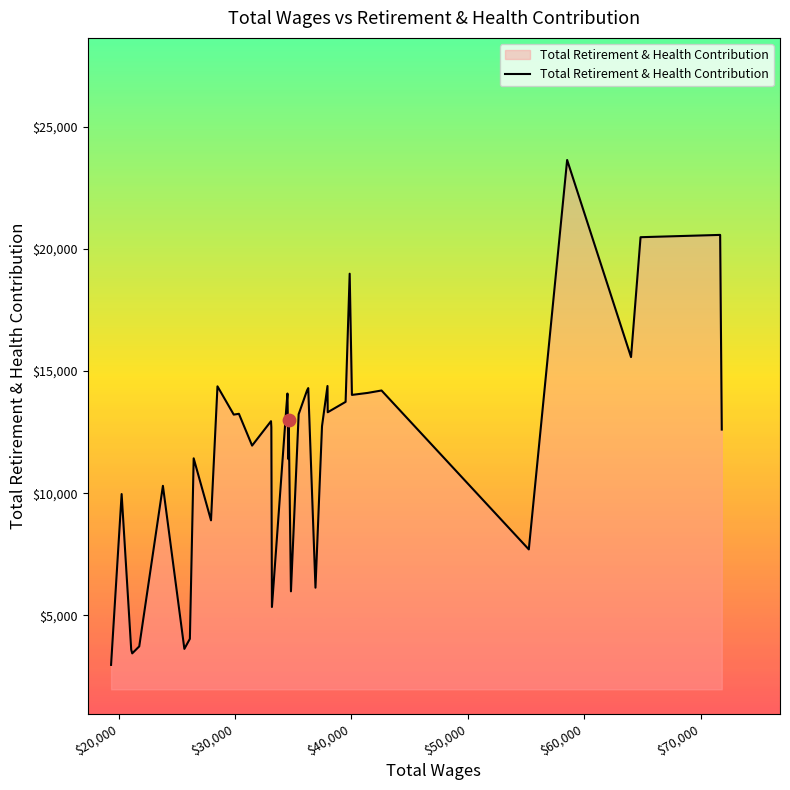

What is the smallest value displayed?

2968